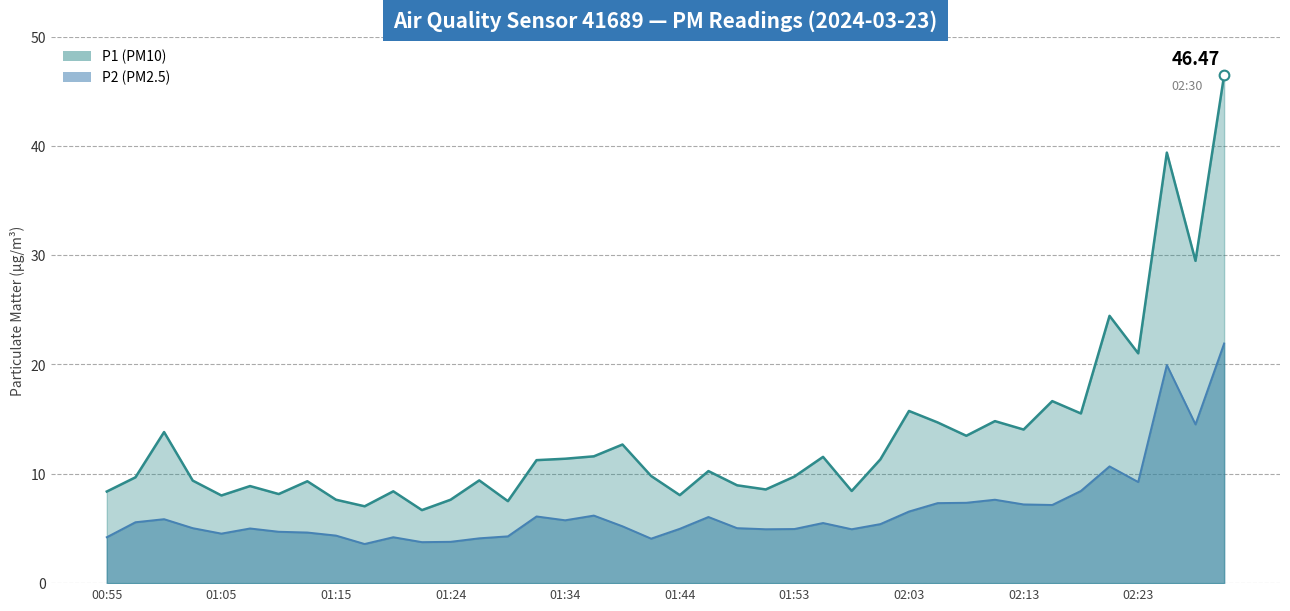

True or false: P2 line and P1 line cross at least once.

False